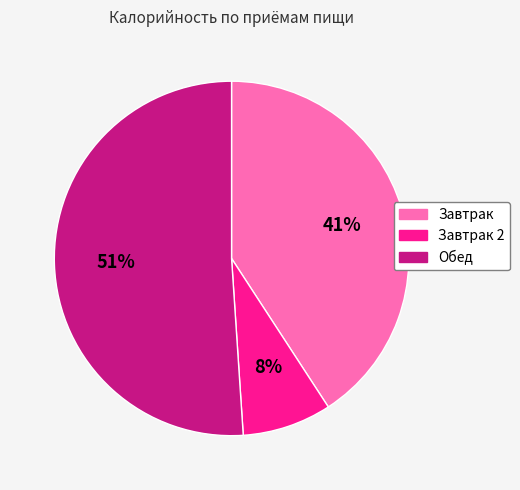

Is there a majority slice in this chart?

Yes